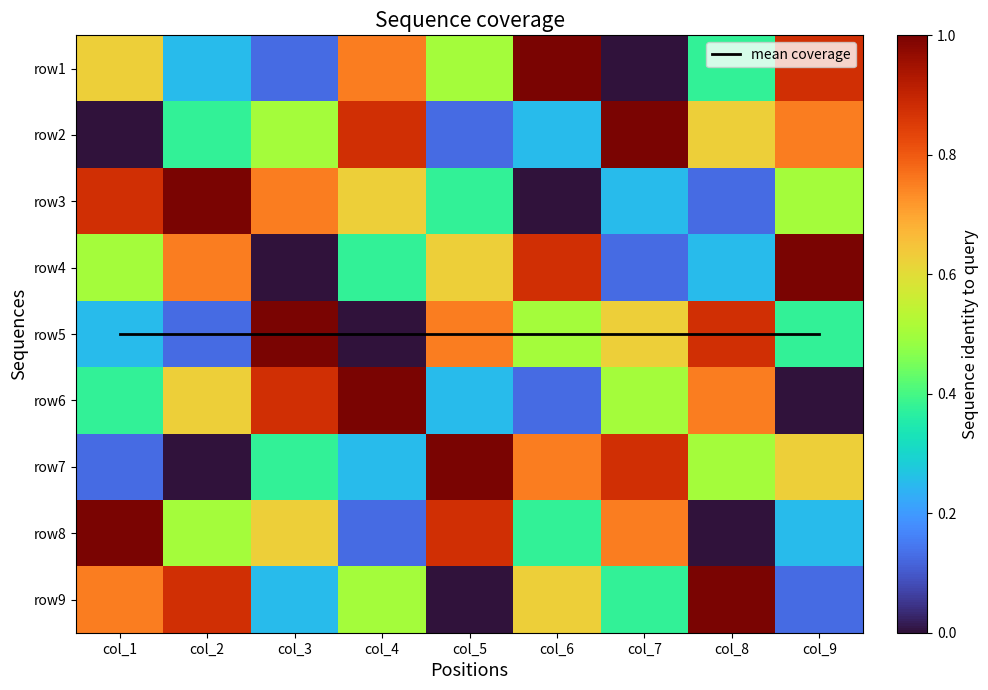

Count the row2 values in the range 0 to 1.

9